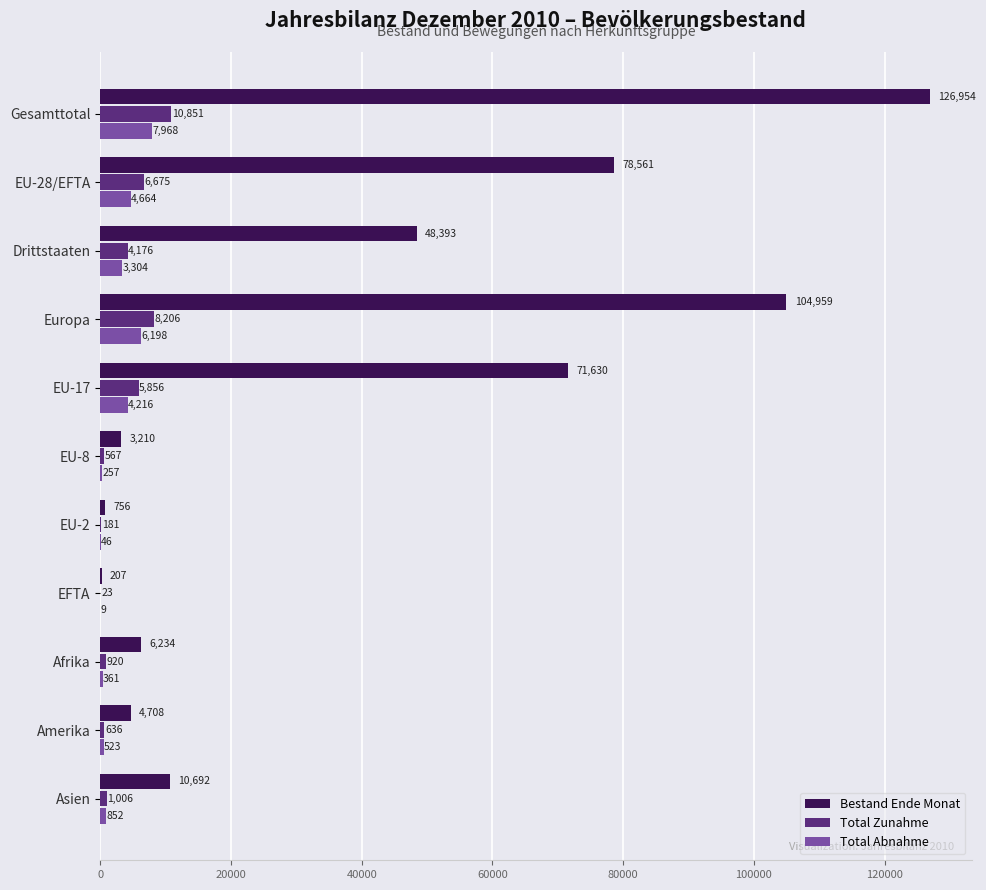

What is the sum of the Total Zunahme values at Gesamttotal and Europa?

19057